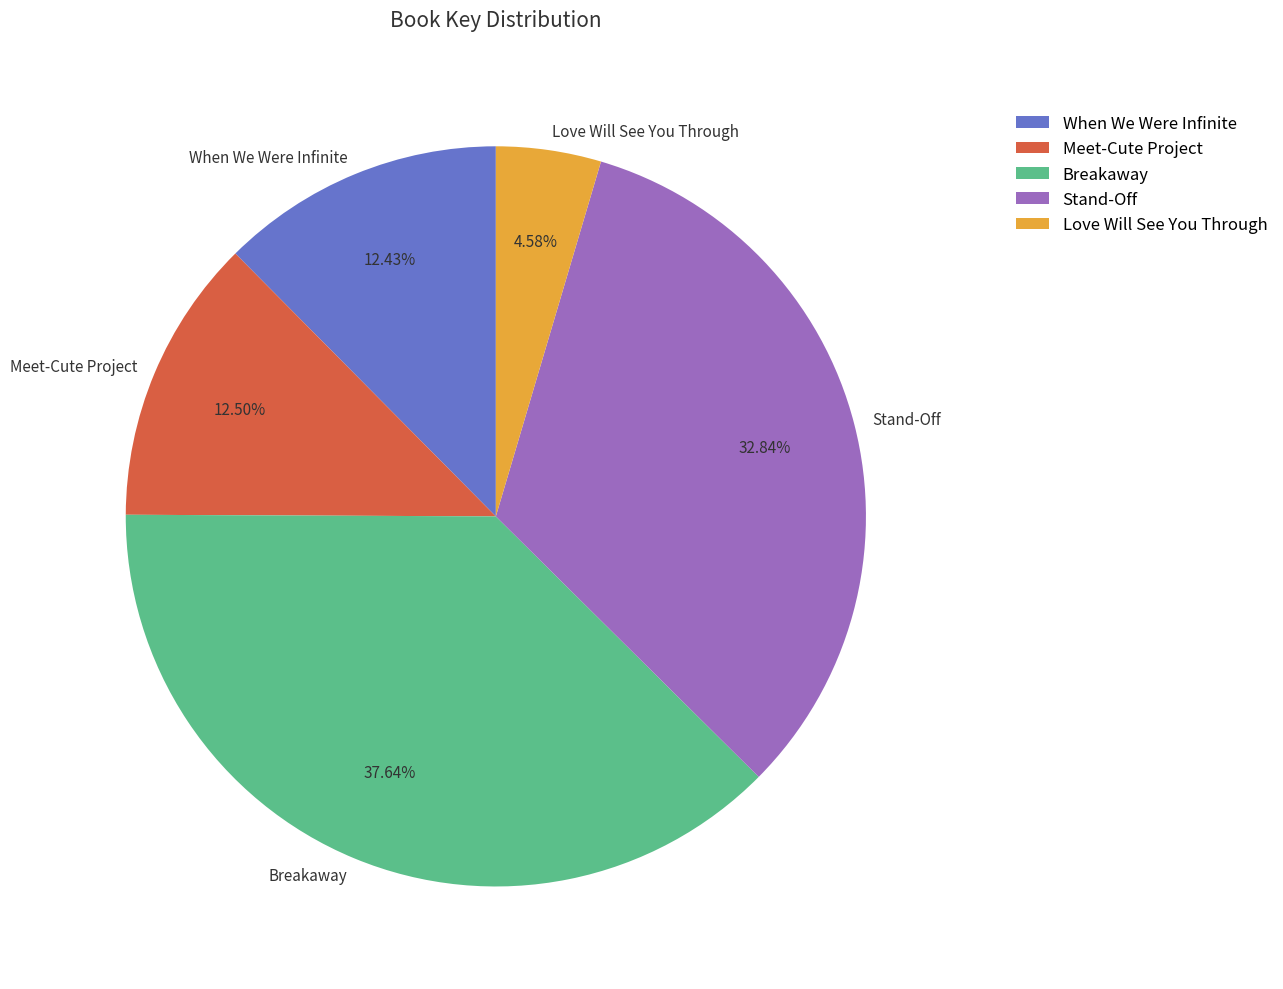

Which has a higher value, When We Were Infinite or Breakaway?

Breakaway